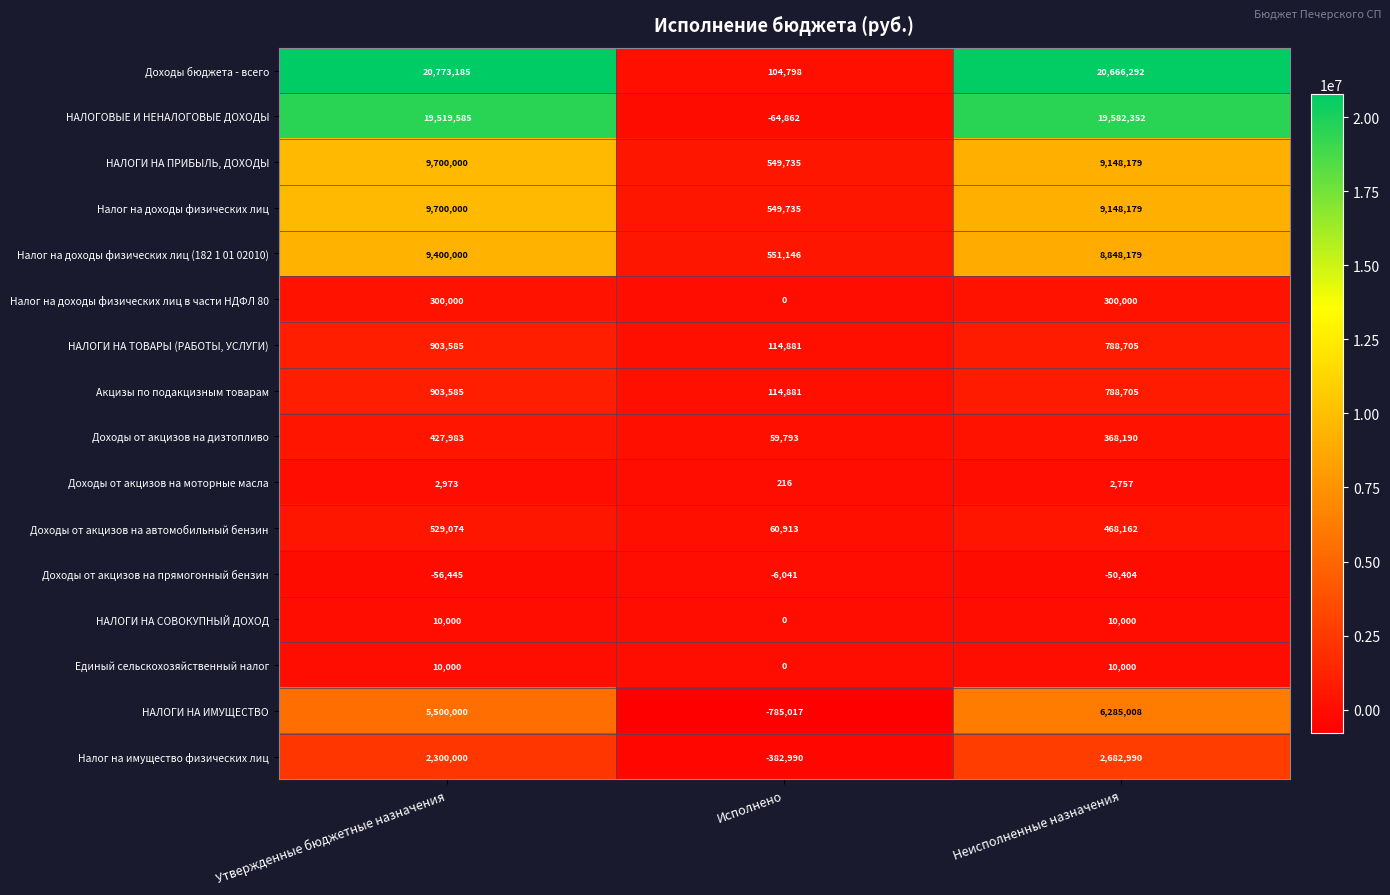

Is it true that Налог на доходы физических лиц в части НДФЛ 80 equals 300000 at Утвержденные бюджетные назначения?

True